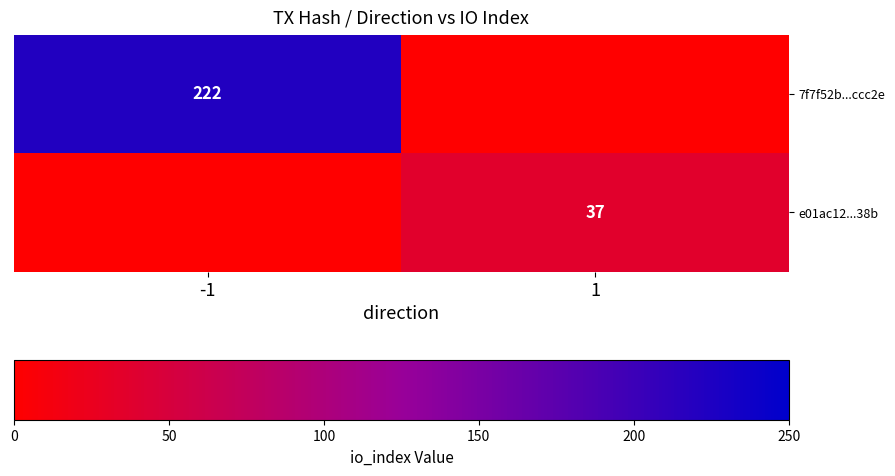

The value of 7f7f52b...ccc2e at -1 is 222. True or false?

True